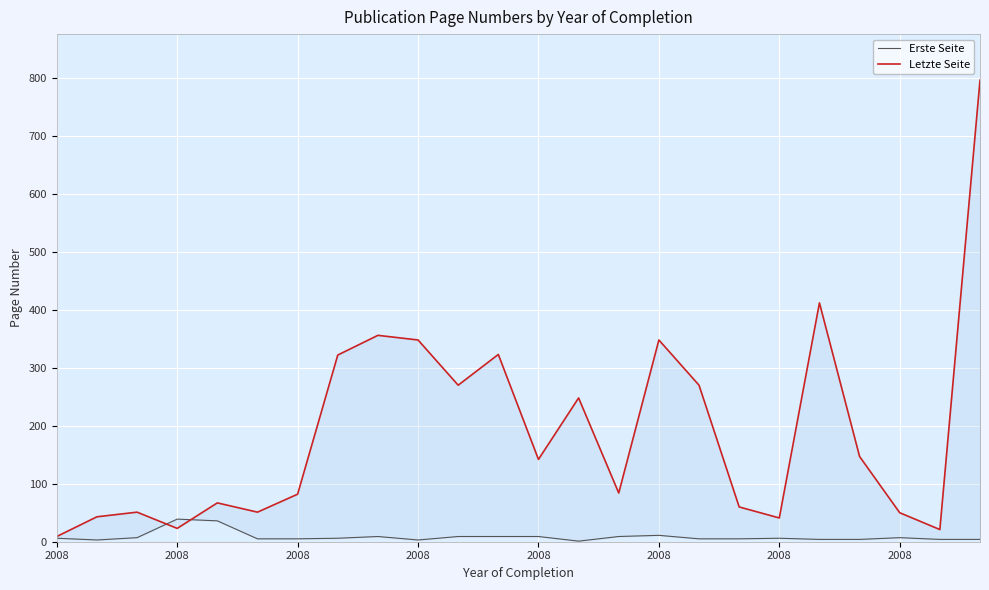

True or false: Letzte Seite and Erste Seite cross at least once.

True